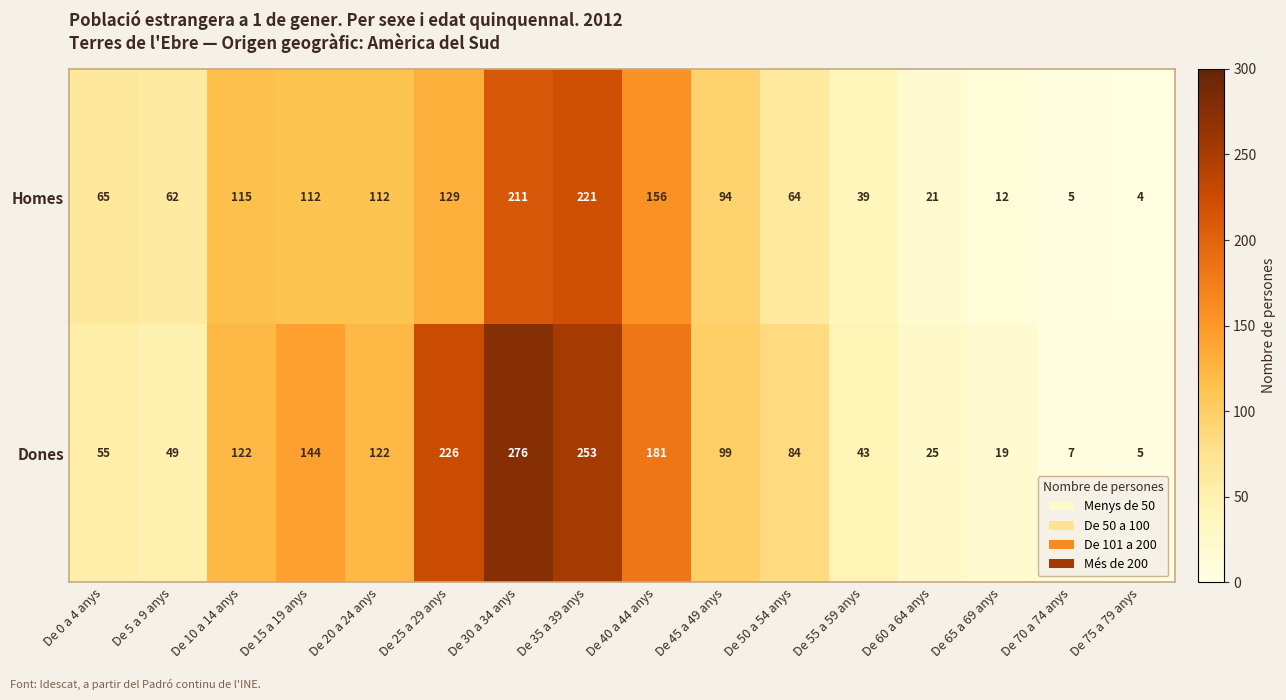

Read the Dones value at De 10 a 14 anys, to the nearest 5.

120